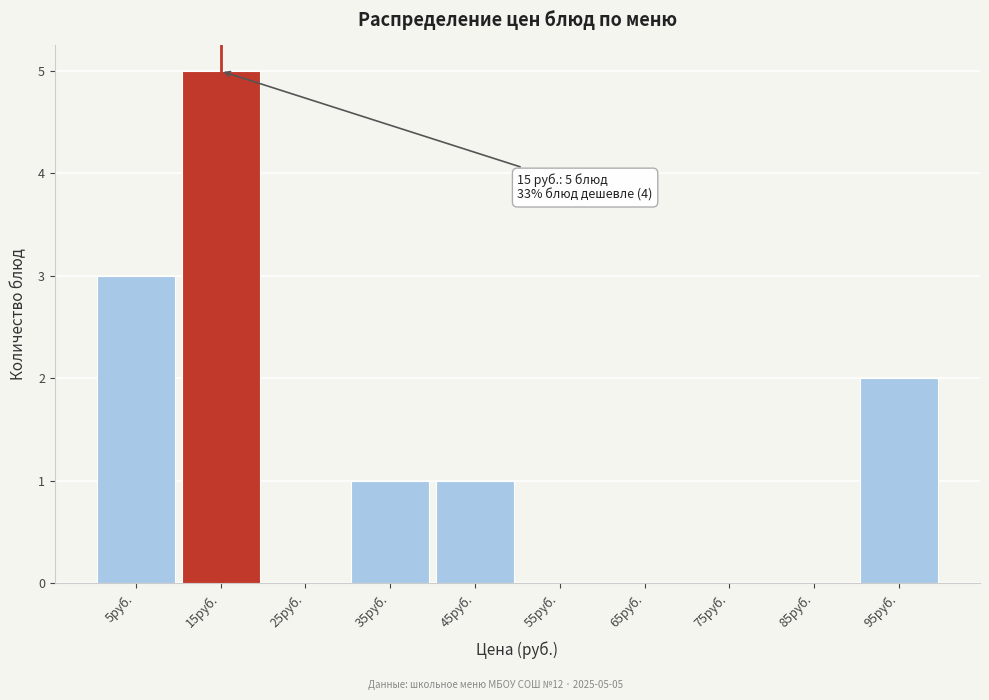

Which range on the x-axis has the tallest bar?

10 to 20